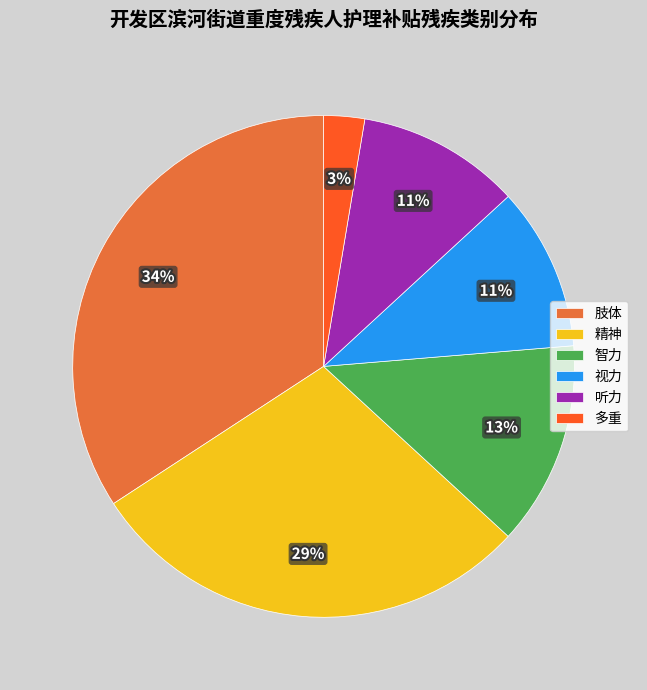

Combined, do 精神 and 肢体 account for over 50%?

Yes